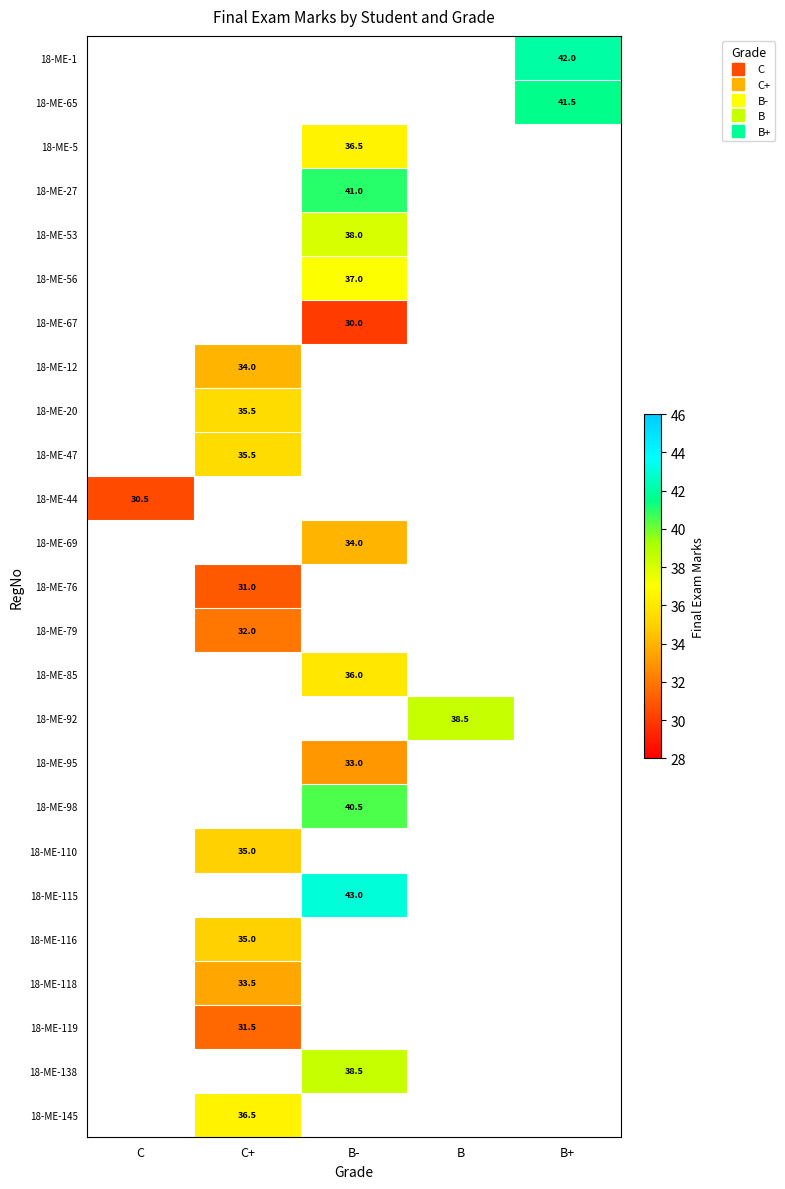

What is the smallest value displayed?

30.0